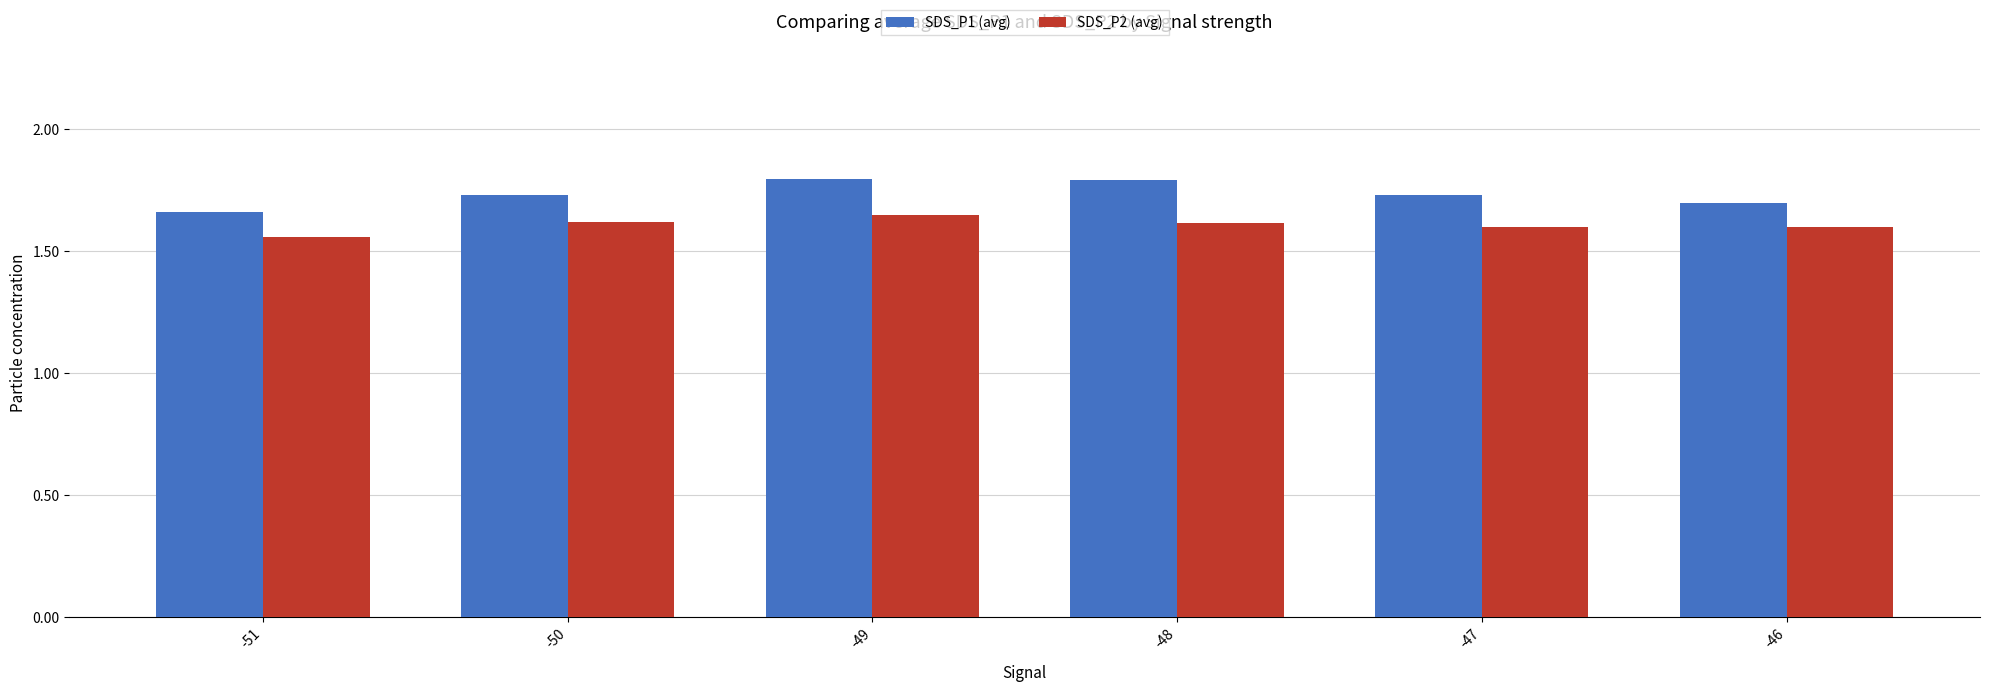

At -47, list the series in order from smallest to largest.

SDS_P2 (avg), SDS_P1 (avg)